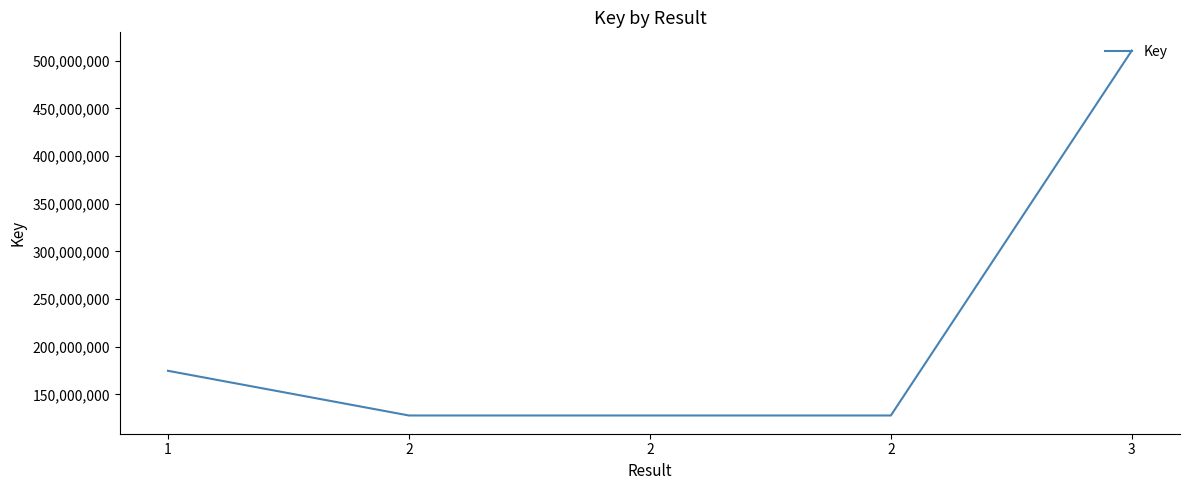

The value at 2 is 127791665. True or false?

True